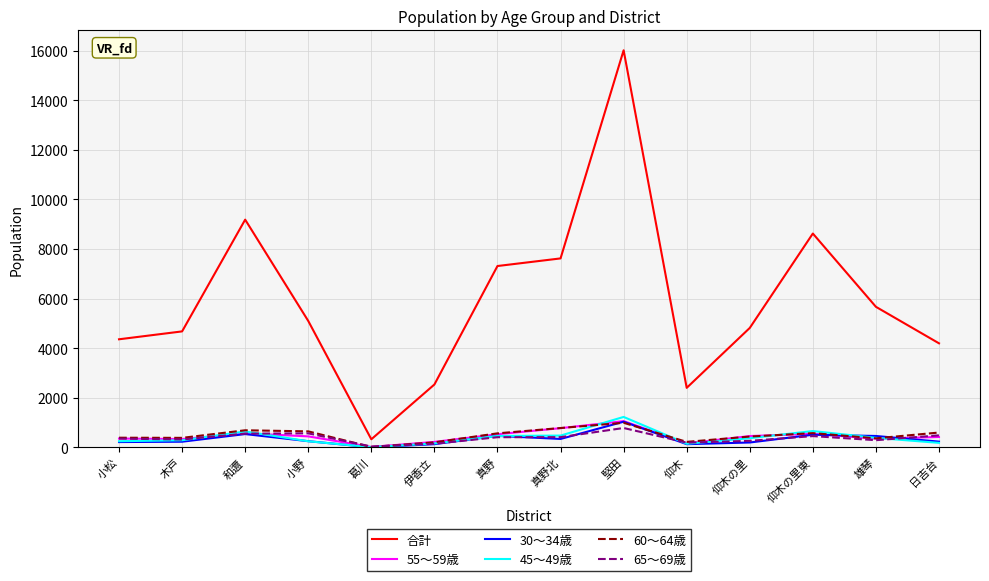

Where is the first local maximum for 30〜34歳?

和邇